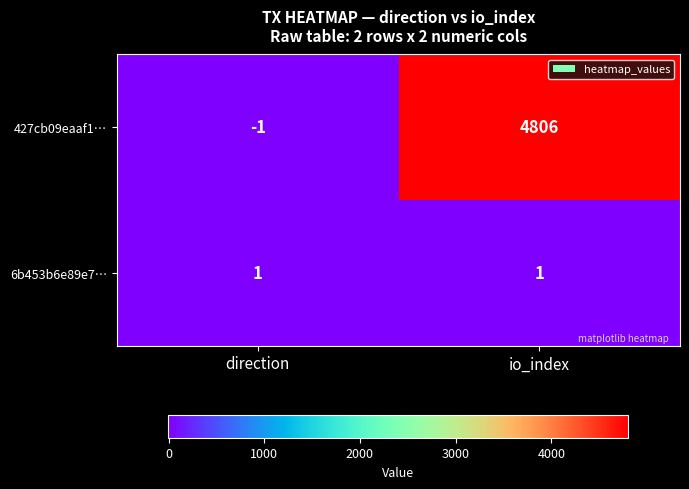

The 427cb09eaaf1… series shows 4806 at io_index. True or false?

True